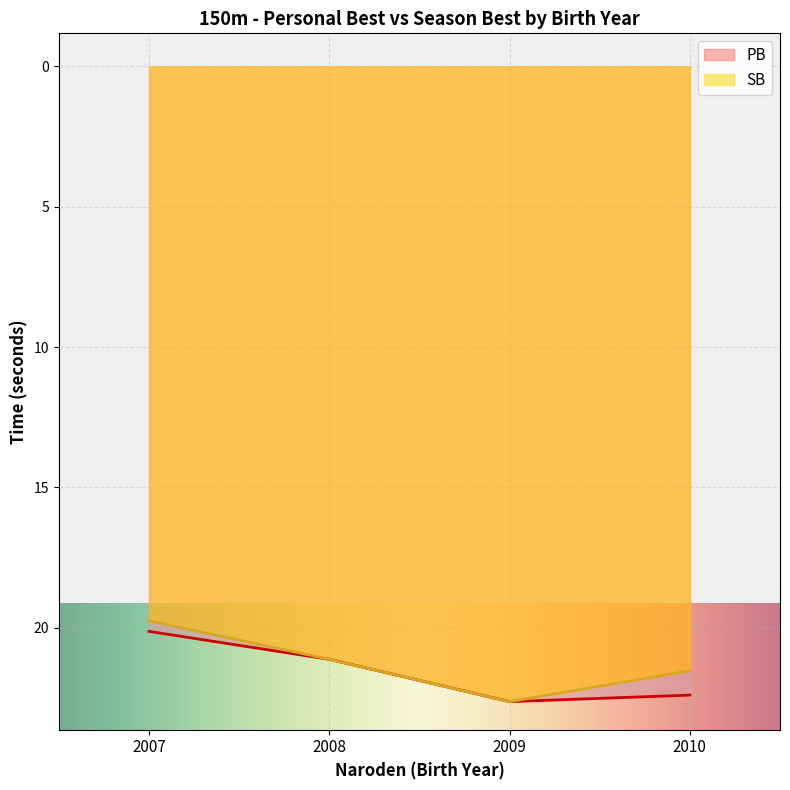

At which label does PB first exceed 22?

2009